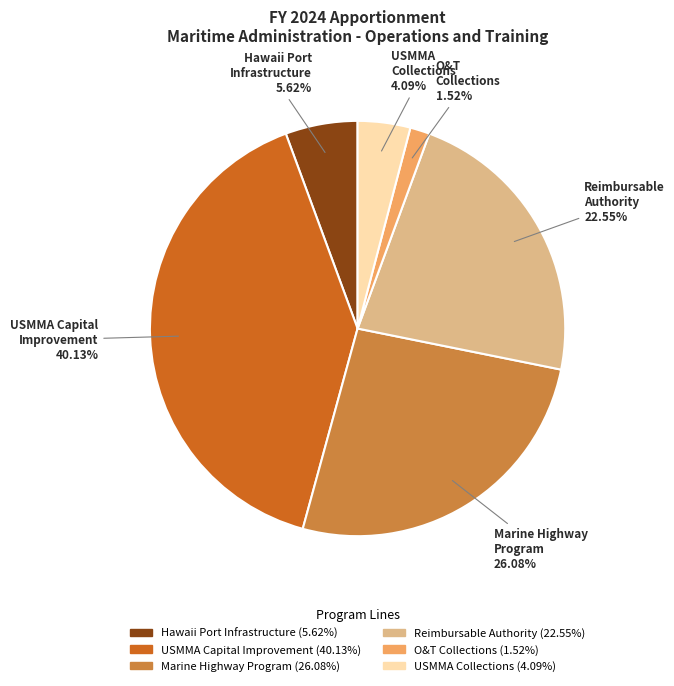

Is there a majority slice in this chart?

No